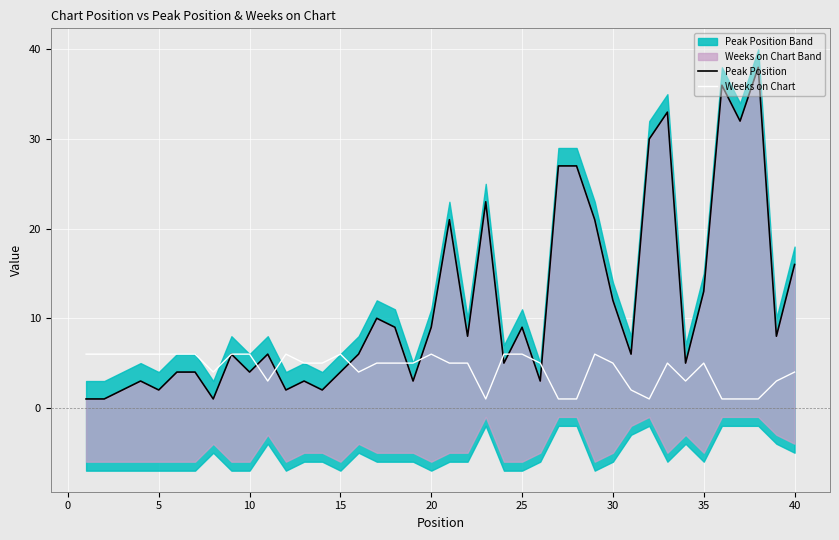

How many categories are shown in the chart?

40